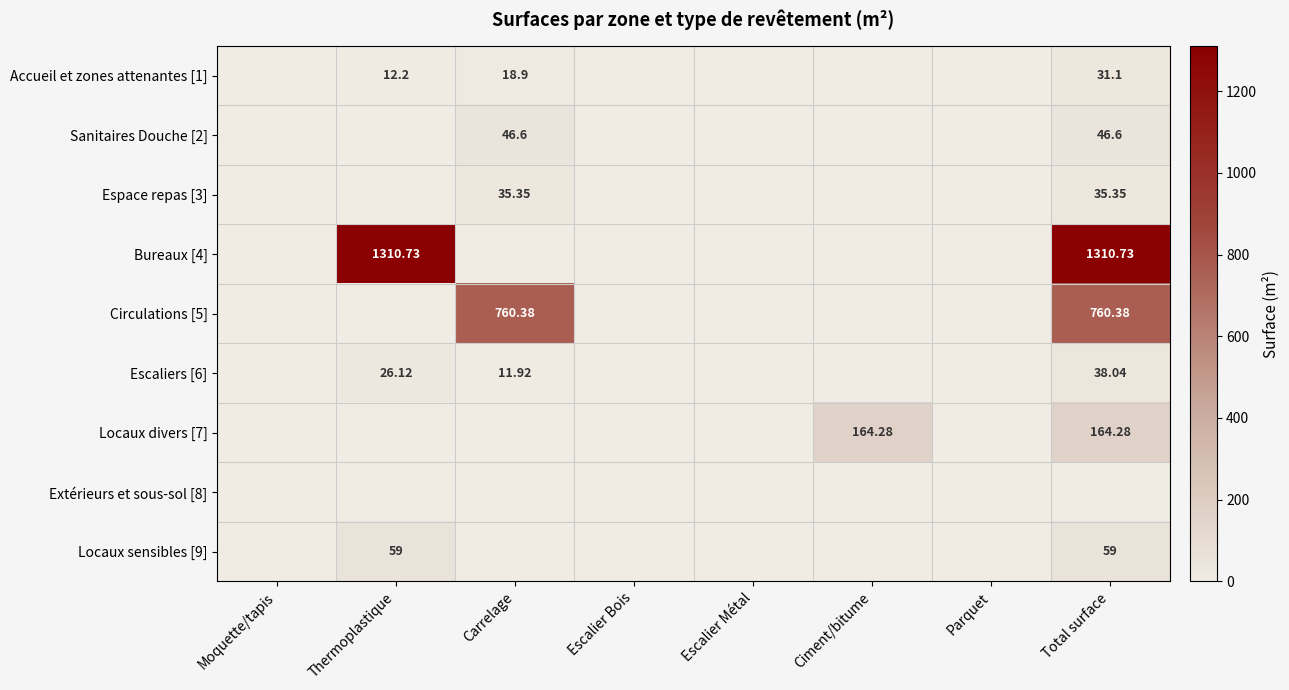

Is the value of Sanitaires Douche [2] at Carrelage greater than the value of Locaux sensibles [9] at Thermoplastique?

No